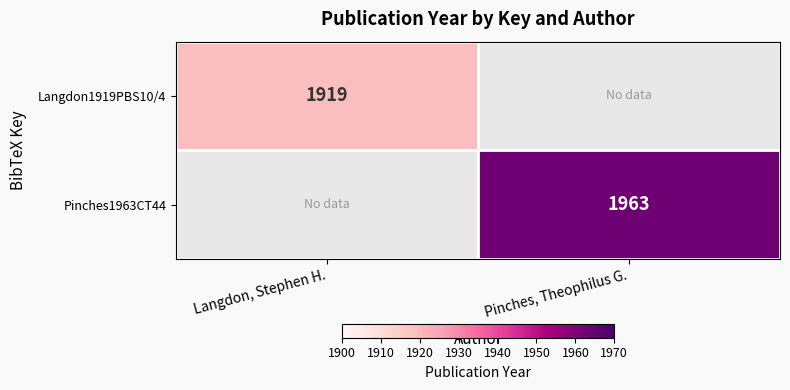

Is it true that Langdon1919PBS10/4 equals 1919 at Langdon, Stephen H.?

True